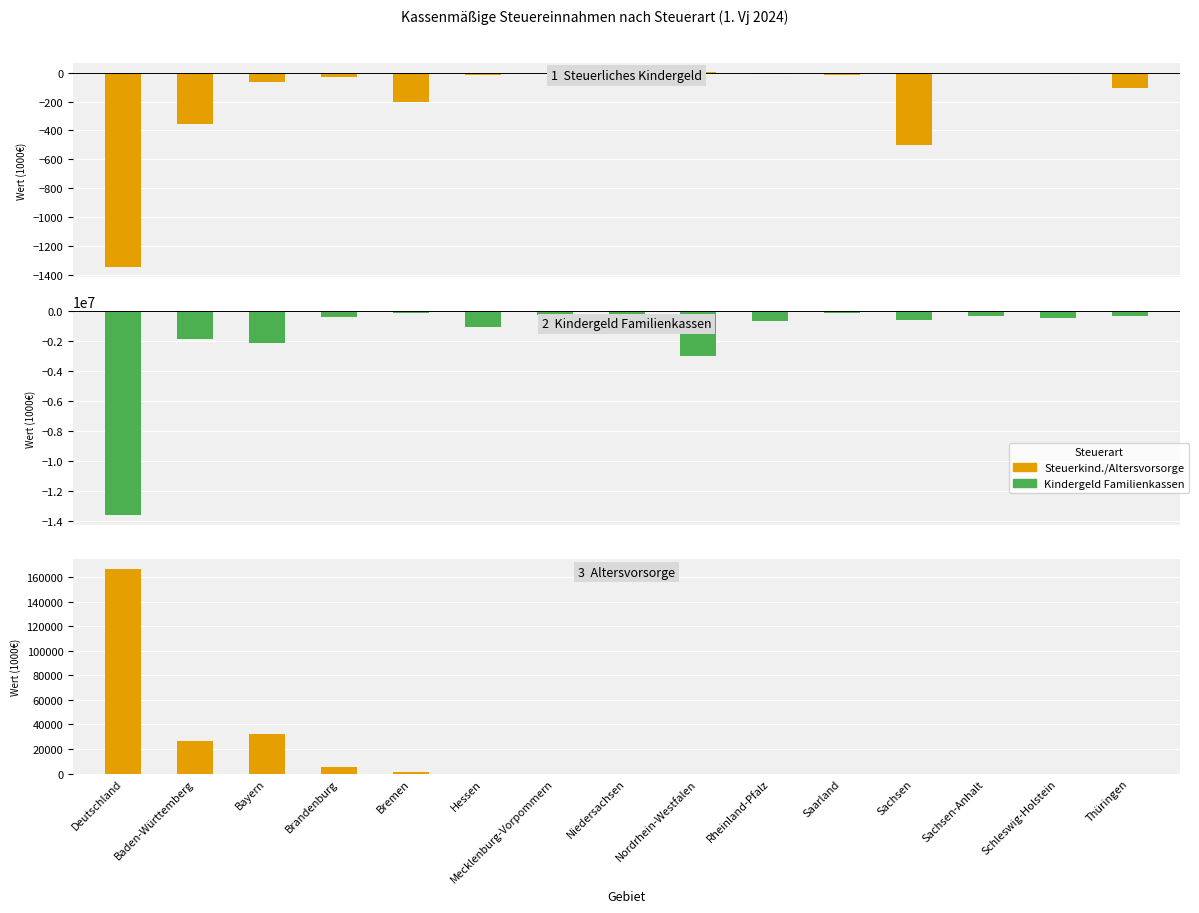

At which label is Steuerliches Kindergeld closest to -674?

Sachsen